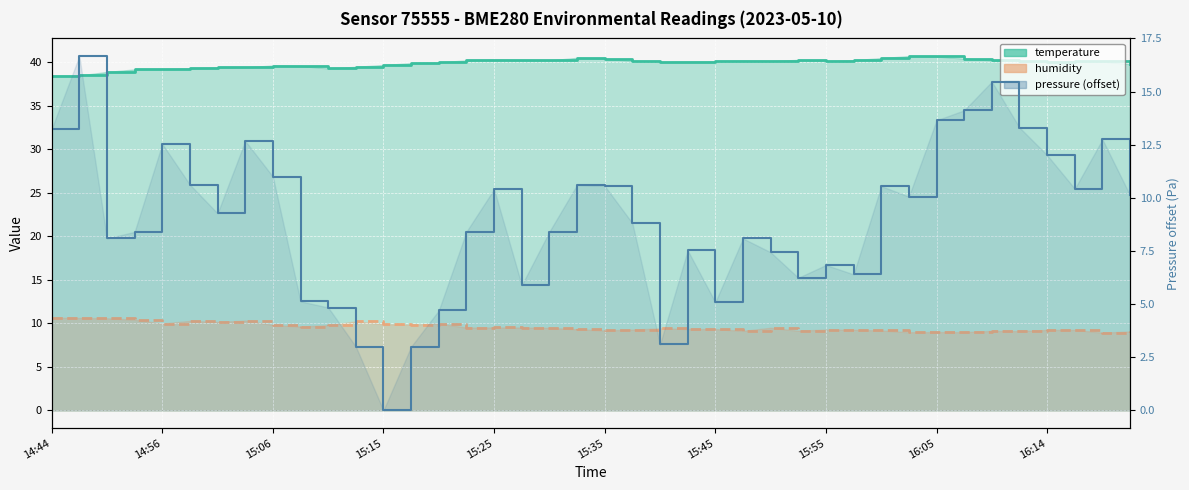

What position from the left is 15:15?

13